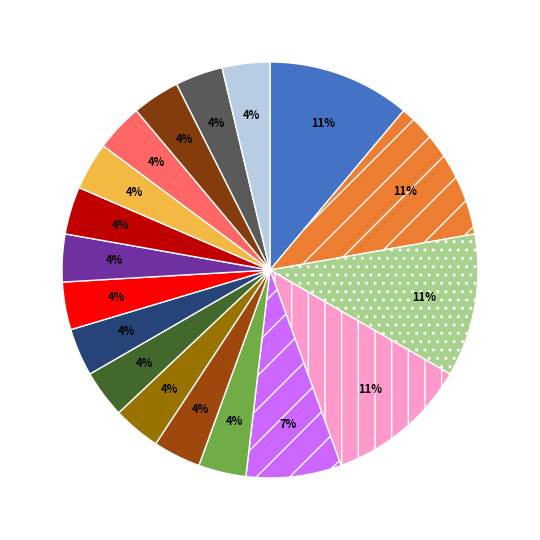

Is there any slice that represents more than half of the pie?

No